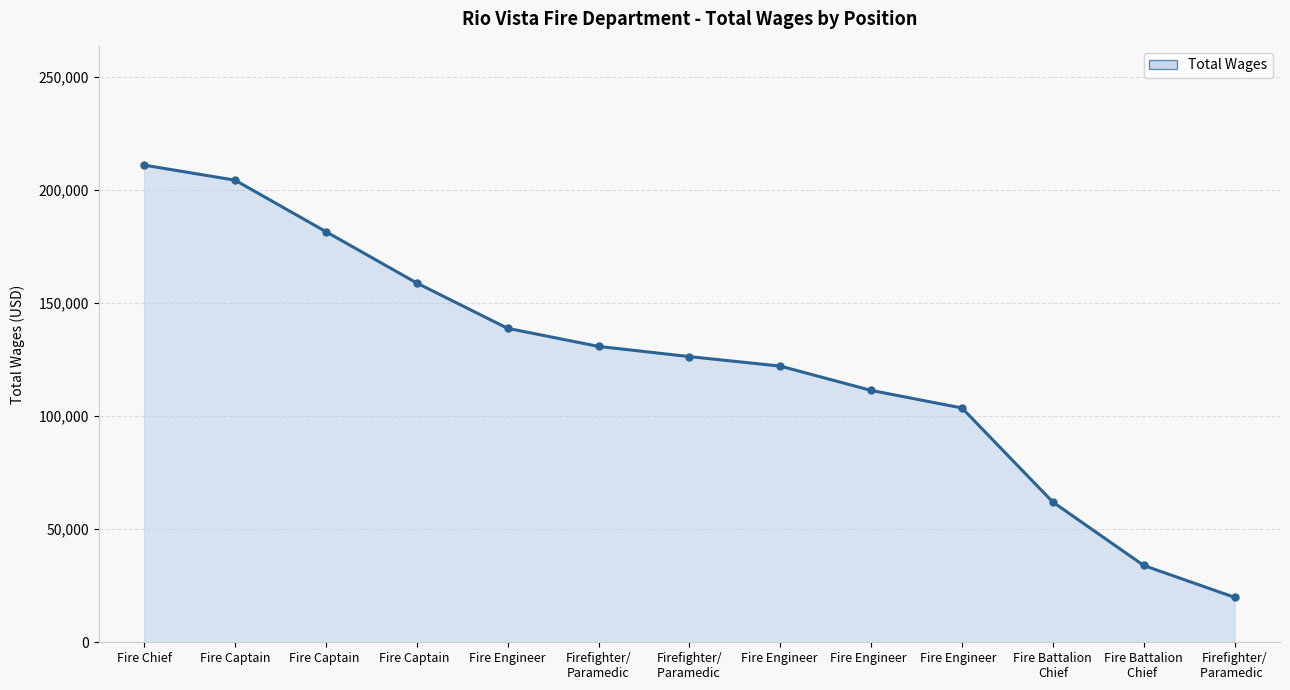

What is the difference between the second highest and minimum values?

184443